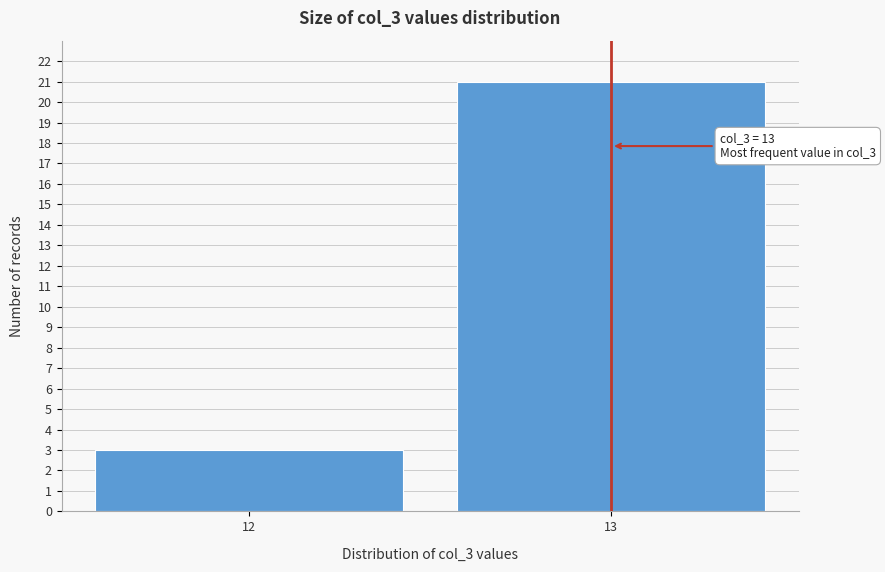

Reading left to right, what are all the values shown in this chart?

12=3	13=21